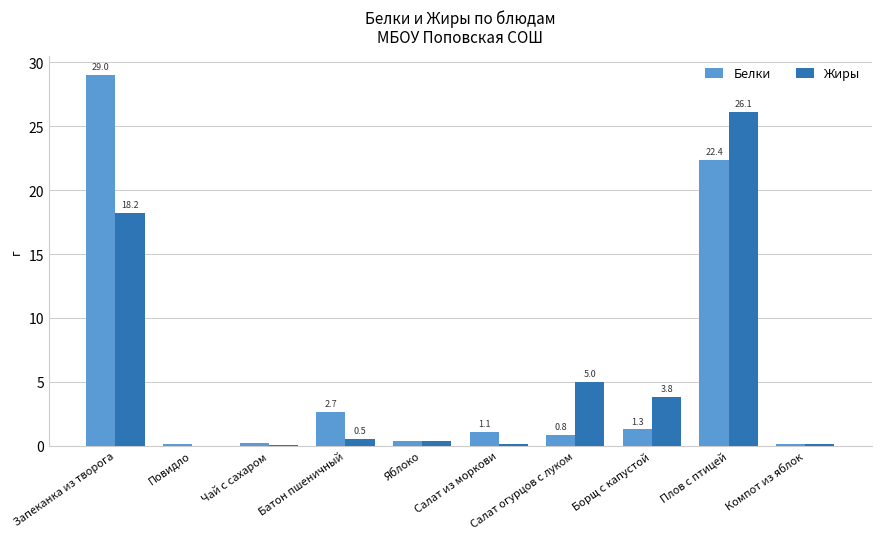

Which series has the largest total across all categories?

Белки